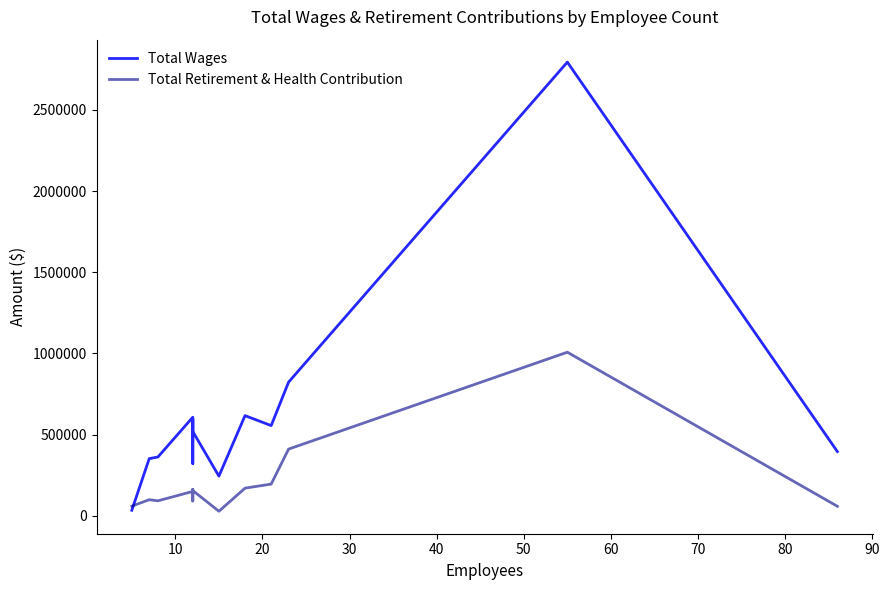

Between 40 and 70, which series saw the biggest shift?

Total Wages